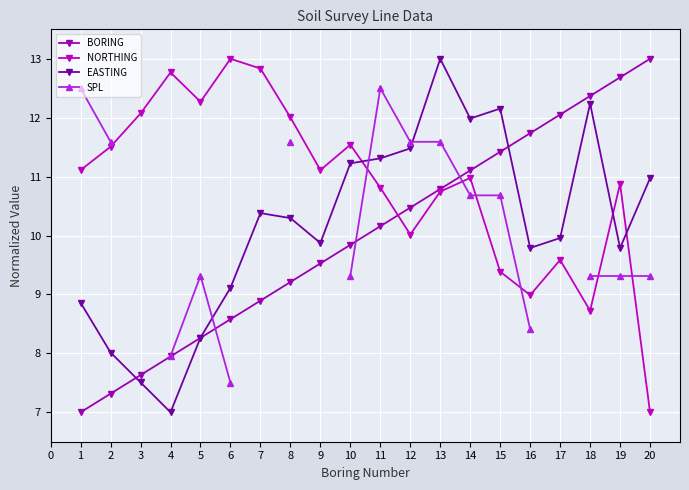

What is the approximate value of BORING at 13?

10.8